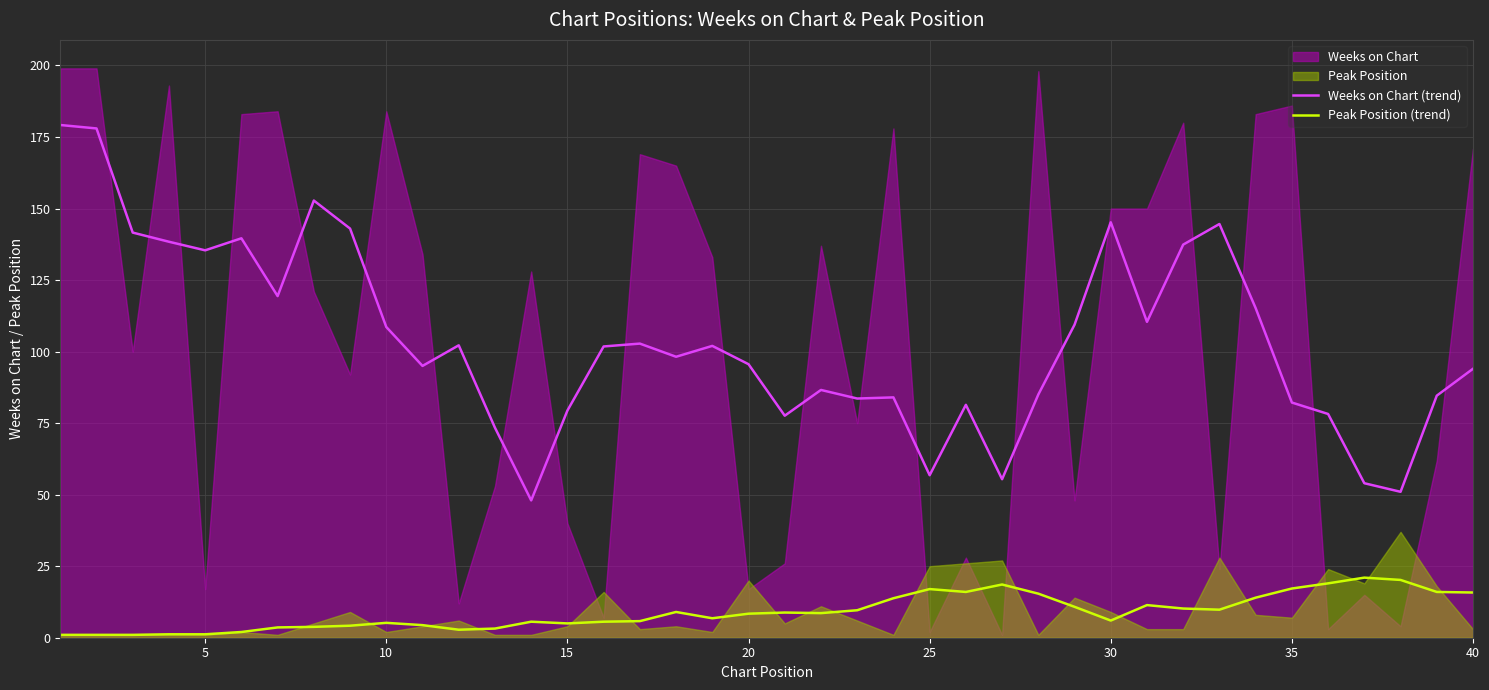

True or false: Weeks on Chart (trend) and Peak Position (trend) cross at least once.

False